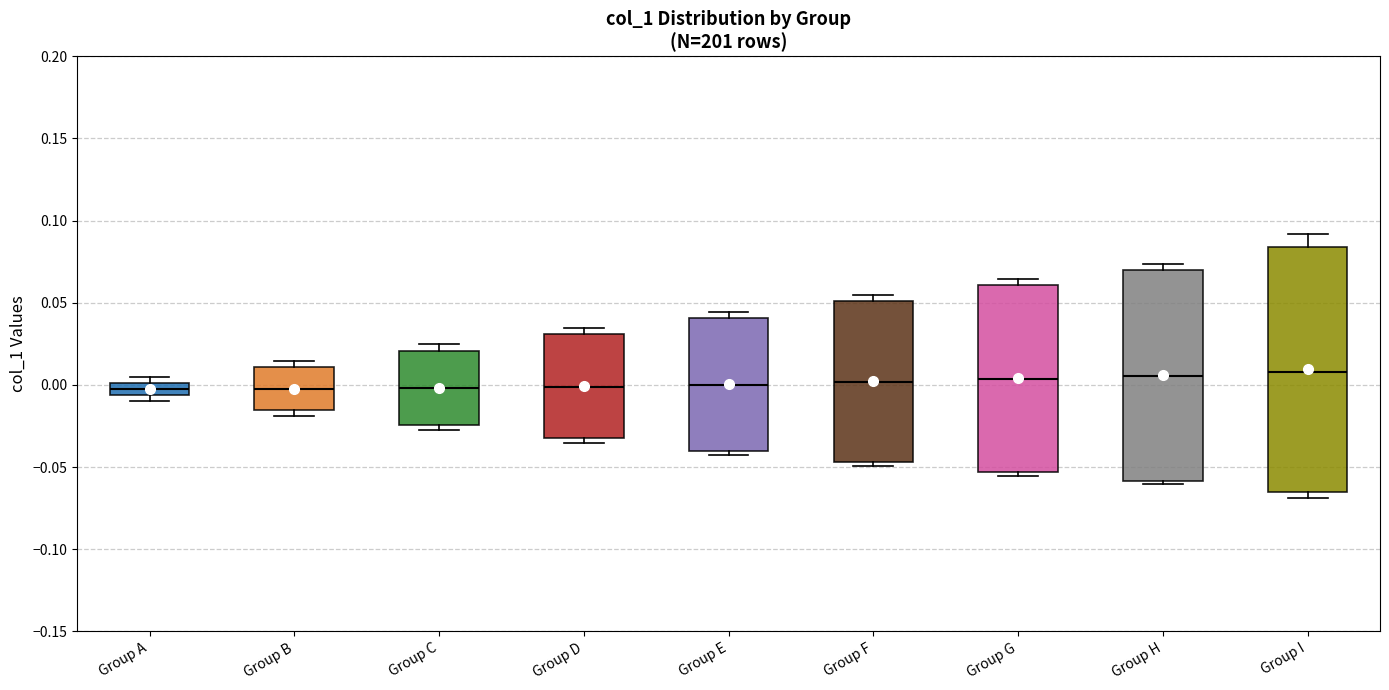

Where does the median line of the box for Group F sit on the y-axis? The values are not printed on the chart, so give them approximately, as read against the axis.

0.000